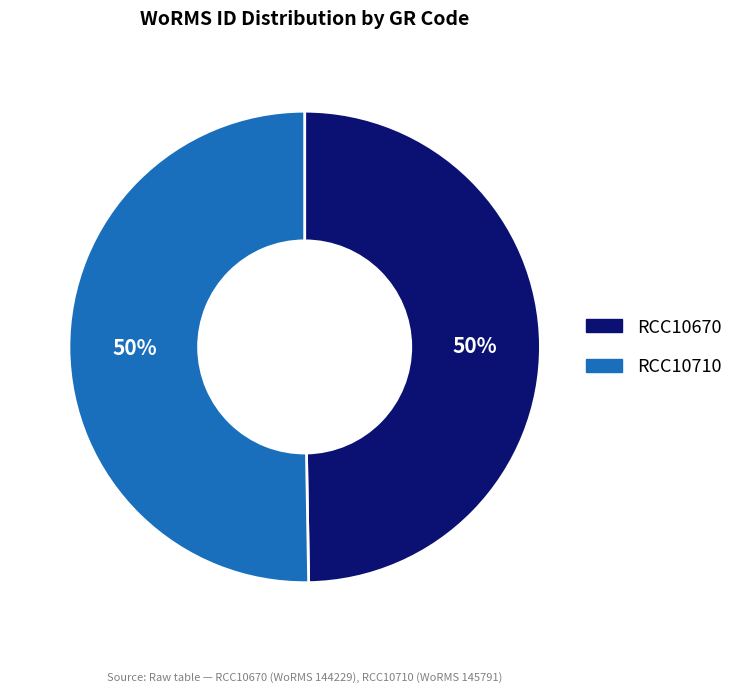

Approximately how many times larger is the value at RCC10710 compared to RCC10670?

1.0